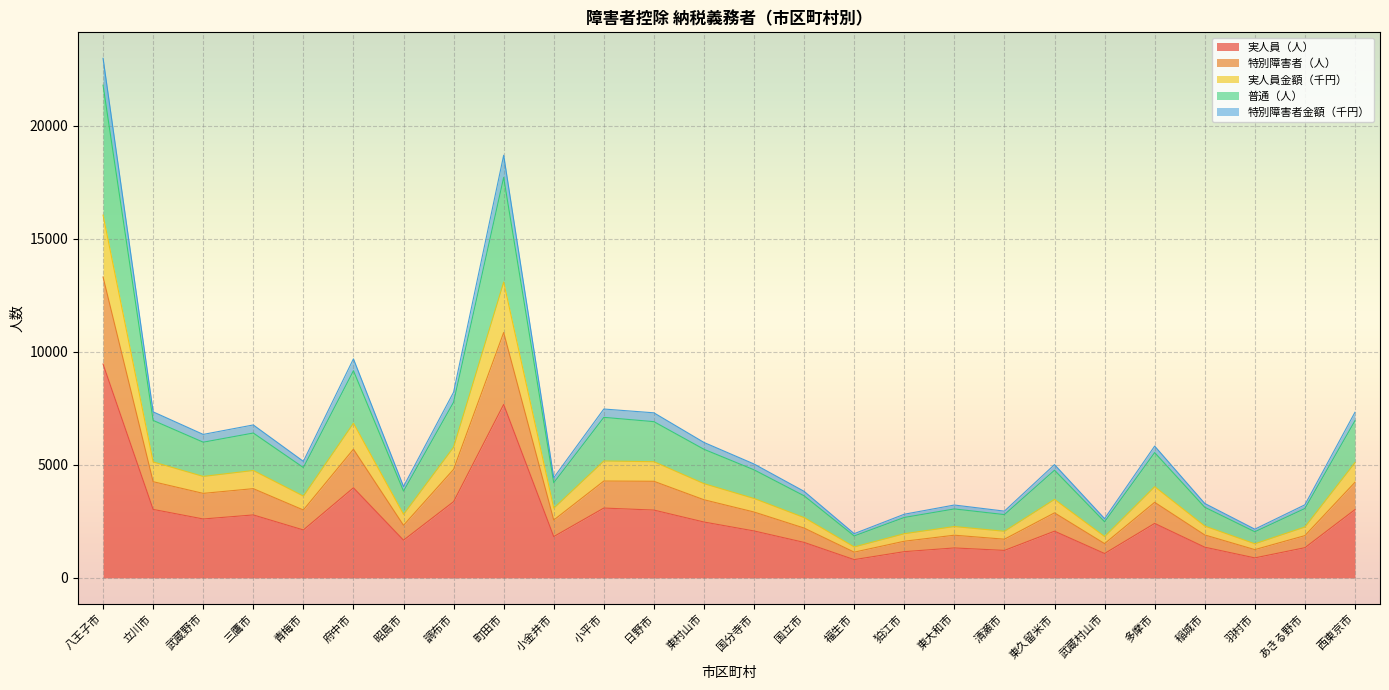

What is the label of the 7th point from the left?

昭島市